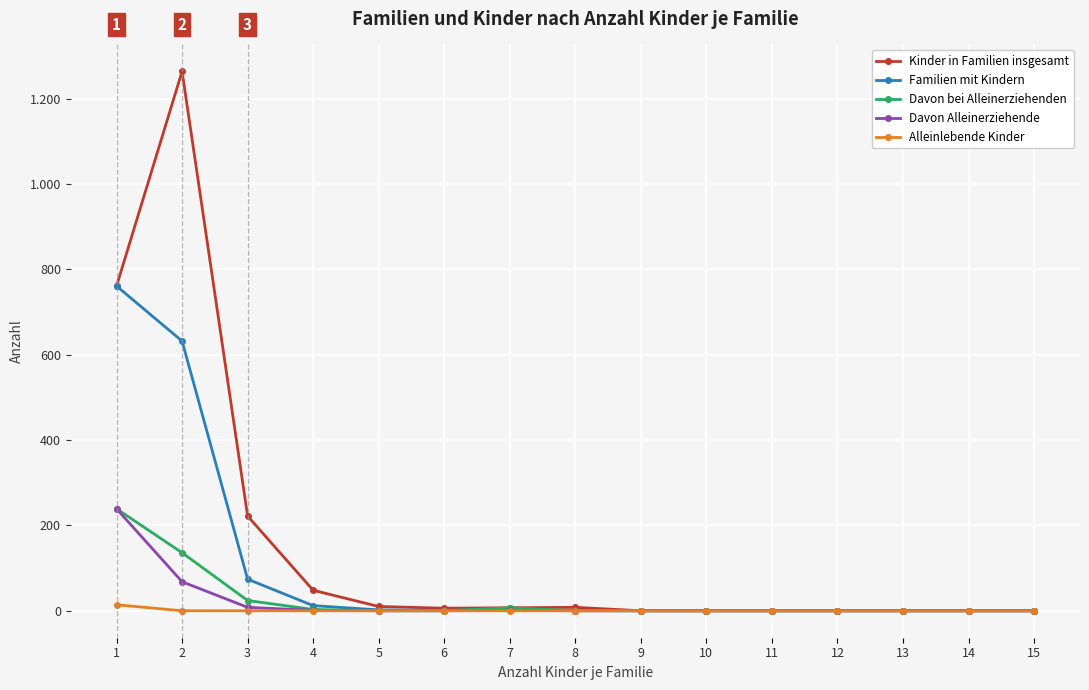

Does the chart have visible grid lines?

Yes